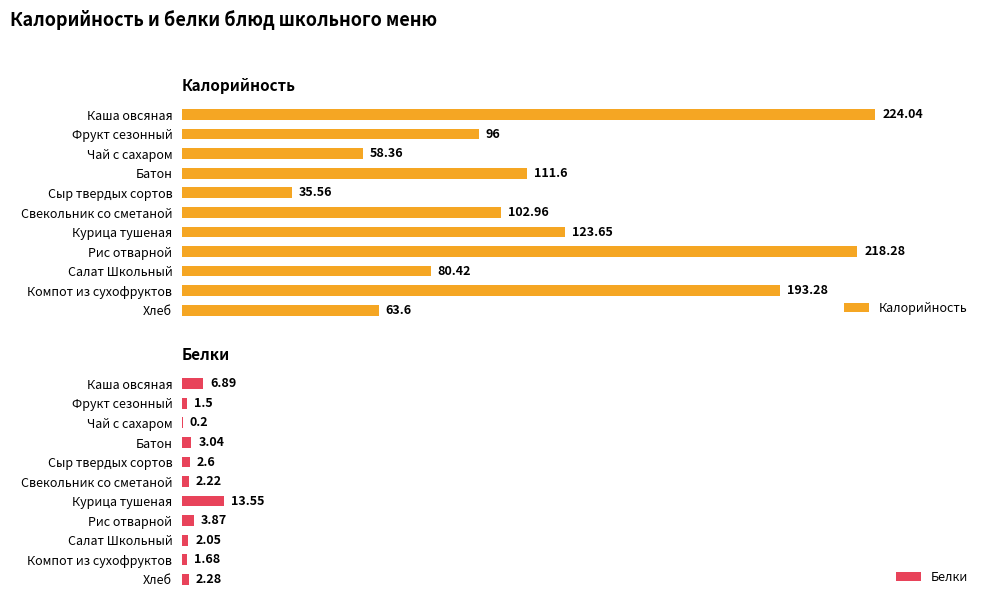

What is the value of the Белки bar at the 2nd from the left?

1.5